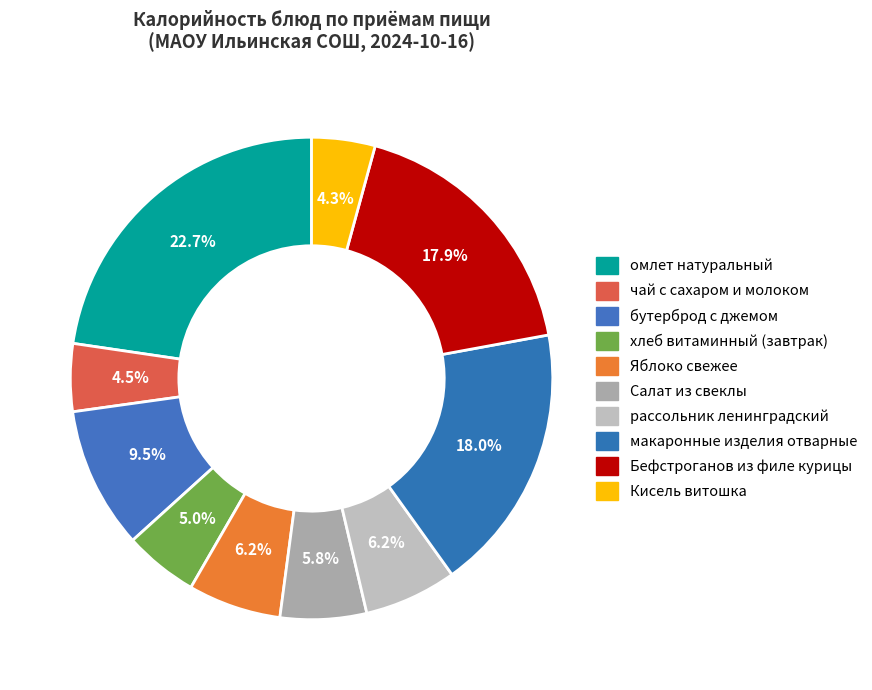

How many slices are in this pie chart?

10